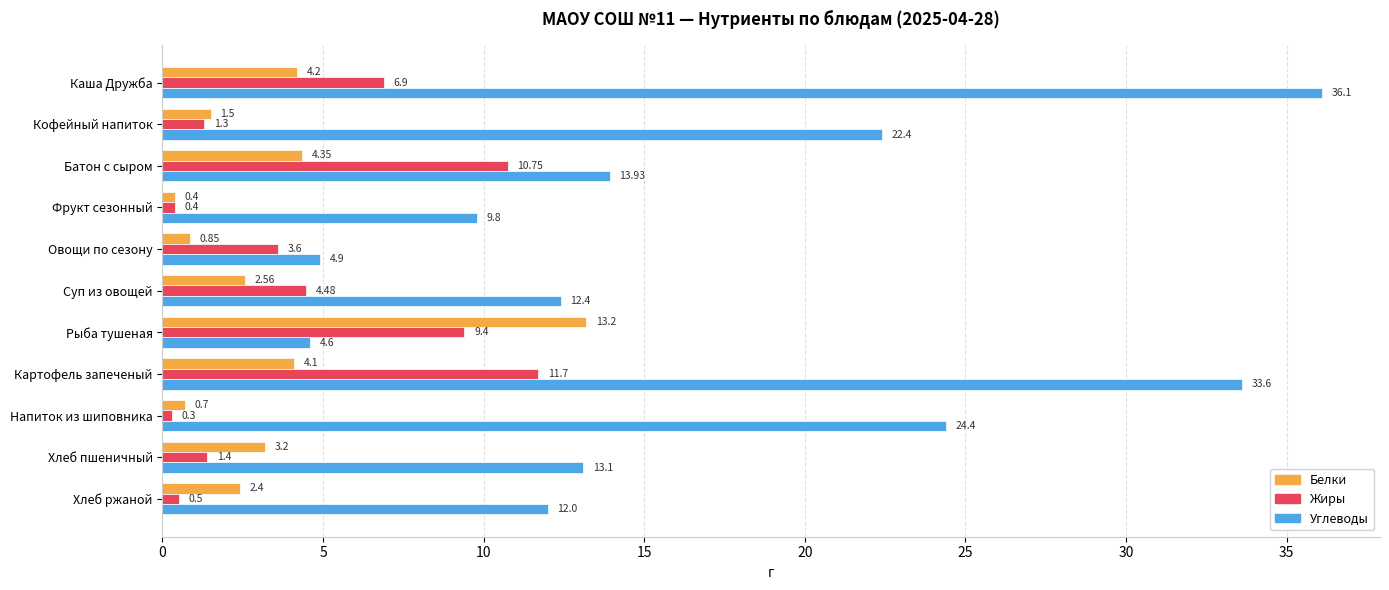

Is the value of Белки at Картофель запеченый greater than the value of Углеводы at Овощи по сезону?

No